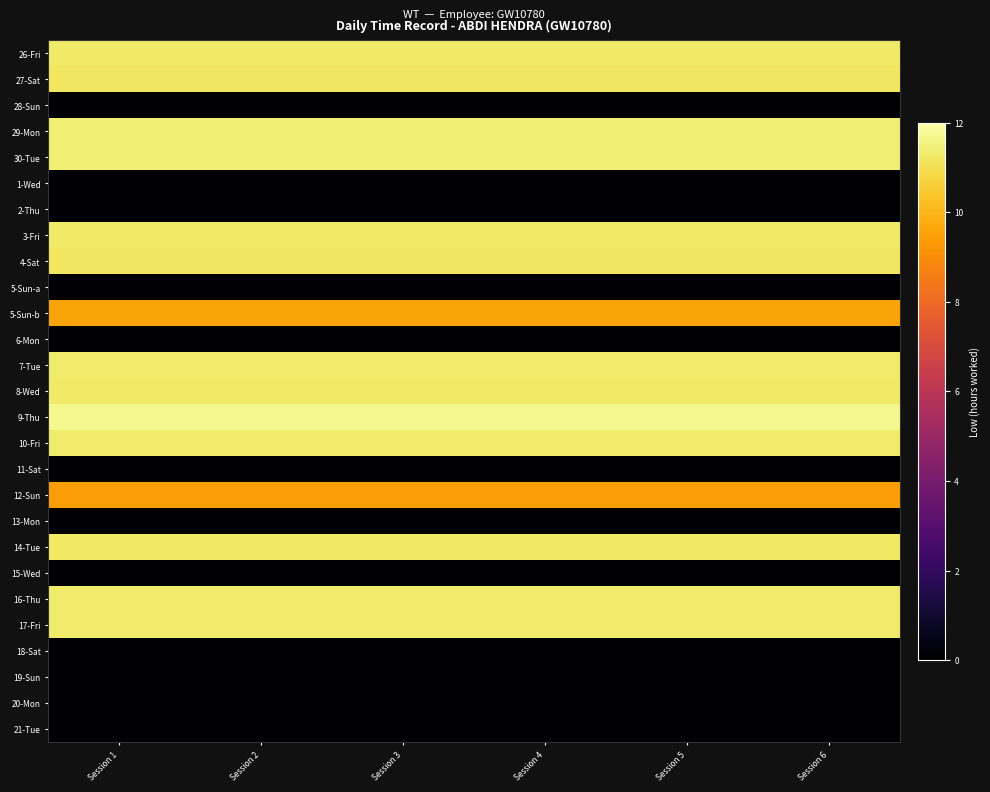

Reading left to right, list all the values displayed in this chart.

26-Fri: Session 1=11.3	Session 2=11.3	Session 3=11.3	Session 4=11.3	Session 5=11.3	Session 6=11.3
27-Sat: Session 1=11.2	Session 2=11.2	Session 3=11.2	Session 4=11.2	Session 5=11.2	Session 6=11.2
28-Sun: Session 1=0.0	Session 2=0.0	Session 3=0.0	Session 4=0.0	Session 5=0.0	Session 6=0.0
29-Mon: Session 1=11.4	Session 2=11.4	Session 3=11.4	Session 4=11.4	Session 5=11.4	Session 6=11.4
30-Tue: Session 1=11.4	Session 2=11.4	Session 3=11.4	Session 4=11.4	Session 5=11.4	Session 6=11.4
1-Wed: Session 1=0.0	Session 2=0.0	Session 3=0.0	Session 4=0.0	Session 5=0.0	Session 6=0.0
2-Thu: Session 1=0.0	Session 2=0.0	Session 3=0.0	Session 4=0.0	Session 5=0.0	Session 6=0.0
3-Fri: Session 1=11.3	Session 2=11.3	Session 3=11.3	Session 4=11.3	Session 5=11.3	Session 6=11.3
4-Sat: Session 1=11.2	Session 2=11.2	Session 3=11.2	Session 4=11.2	Session 5=11.2	Session 6=11.2
5-Sun-a: Session 1=0.0	Session 2=0.0	Session 3=0.0	Session 4=0.0	Session 5=0.0	Session 6=0.0
5-Sun-b: Session 1=9.6	Session 2=9.6	Session 3=9.6	Session 4=9.6	Session 5=9.6	Session 6=9.6
6-Mon: Session 1=0.0	Session 2=0.0	Session 3=0.0	Session 4=0.0	Session 5=0.0	Session 6=0.0
7-Tue: Session 1=11.3	Session 2=11.3	Session 3=11.3	Session 4=11.3	Session 5=11.3	Session 6=11.3
8-Wed: Session 1=11.3	Session 2=11.3	Session 3=11.3	Session 4=11.3	Session 5=11.3	Session 6=11.3
9-Thu: Session 1=11.7	Session 2=11.7	Session 3=11.7	Session 4=11.7	Session 5=11.7	Session 6=11.7
10-Fri: Session 1=11.3	Session 2=11.3	Session 3=11.3	Session 4=11.3	Session 5=11.3	Session 6=11.3
11-Sat: Session 1=0.0	Session 2=0.0	Session 3=0.0	Session 4=0.0	Session 5=0.0	Session 6=0.0
12-Sun: Session 1=9.4	Session 2=9.4	Session 3=9.4	Session 4=9.4	Session 5=9.4	Session 6=9.4
13-Mon: Session 1=0.0	Session 2=0.0	Session 3=0.0	Session 4=0.0	Session 5=0.0	Session 6=0.0
14-Tue: Session 1=11.2	Session 2=11.2	Session 3=11.2	Session 4=11.2	Session 5=11.2	Session 6=11.2
15-Wed: Session 1=0.0	Session 2=0.0	Session 3=0.0	Session 4=0.0	Session 5=0.0	Session 6=0.0
16-Thu: Session 1=11.3	Session 2=11.3	Session 3=11.3	Session 4=11.3	Session 5=11.3	Session 6=11.3
17-Fri: Session 1=11.3	Session 2=11.3	Session 3=11.3	Session 4=11.3	Session 5=11.3	Session 6=11.3
18-Sat: Session 1=0.0	Session 2=0.0	Session 3=0.0	Session 4=0.0	Session 5=0.0	Session 6=0.0
19-Sun: Session 1=0.0	Session 2=0.0	Session 3=0.0	Session 4=0.0	Session 5=0.0	Session 6=0.0
20-Mon: Session 1=0.0	Session 2=0.0	Session 3=0.0	Session 4=0.0	Session 5=0.0	Session 6=0.0
21-Tue: Session 1=0.0	Session 2=0.0	Session 3=0.0	Session 4=0.0	Session 5=0.0	Session 6=0.0